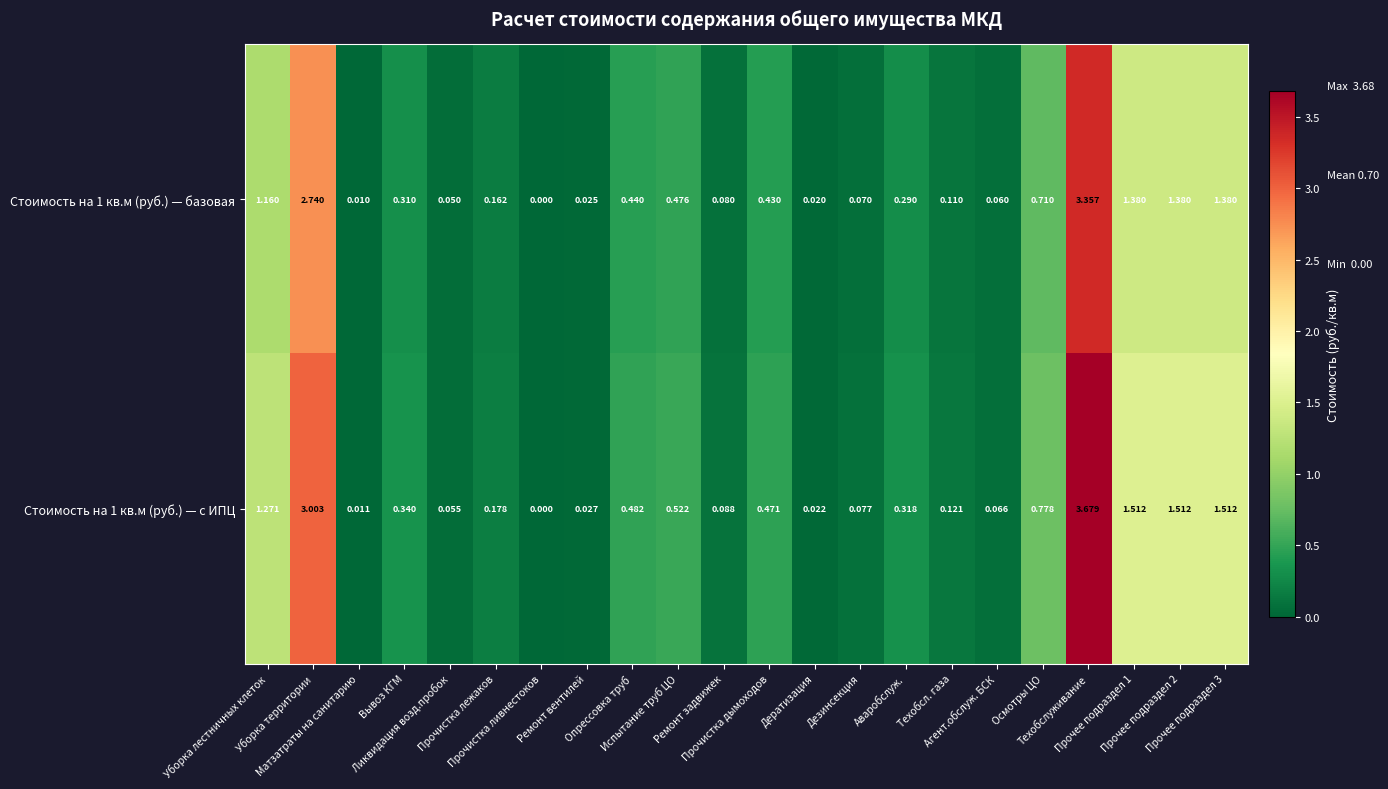

How many data points does each series have?

22